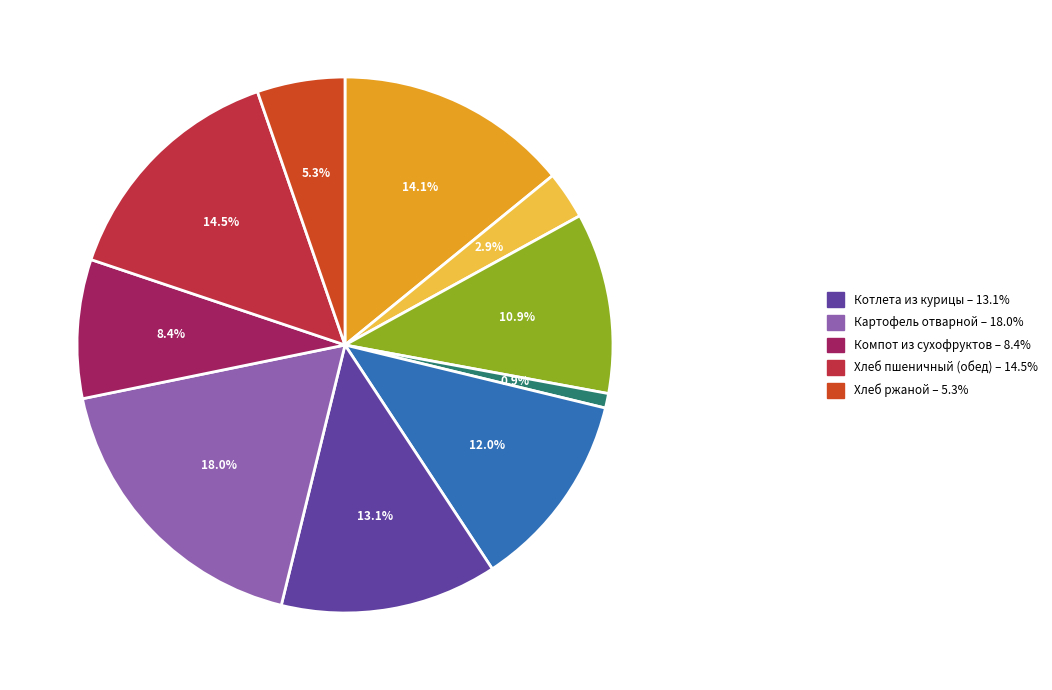

Is there a majority slice in this chart?

No